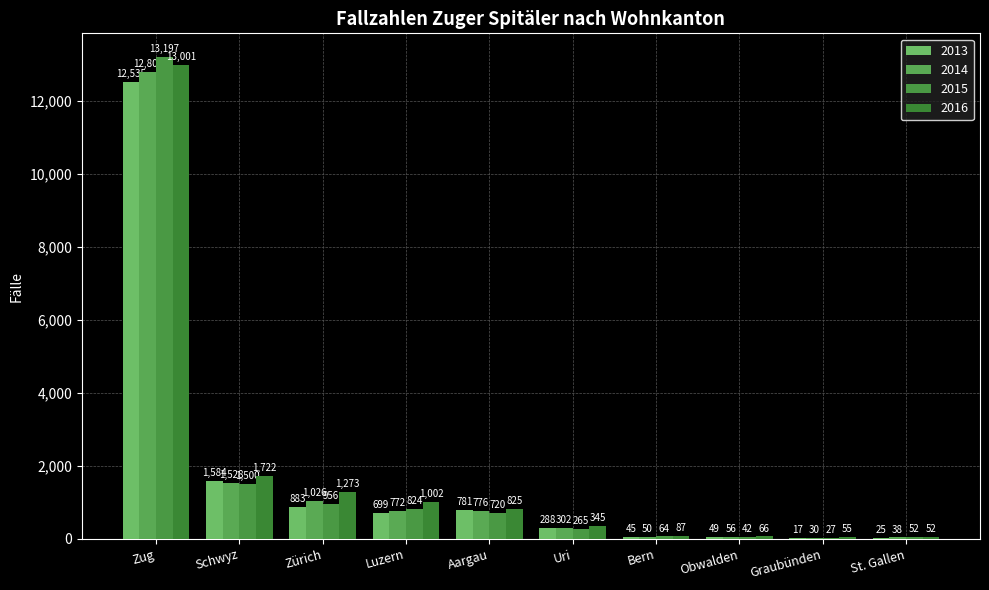

Which series has the widest spread of values?

2015